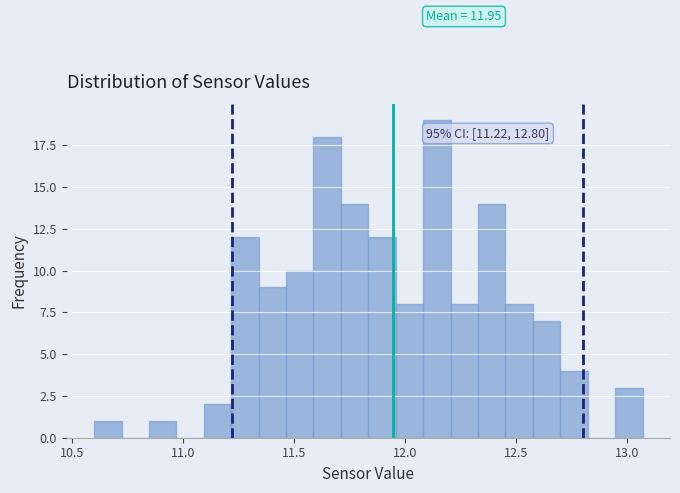

Read against the x-axis, roughly where is the centre of the tallest bar?

12.15